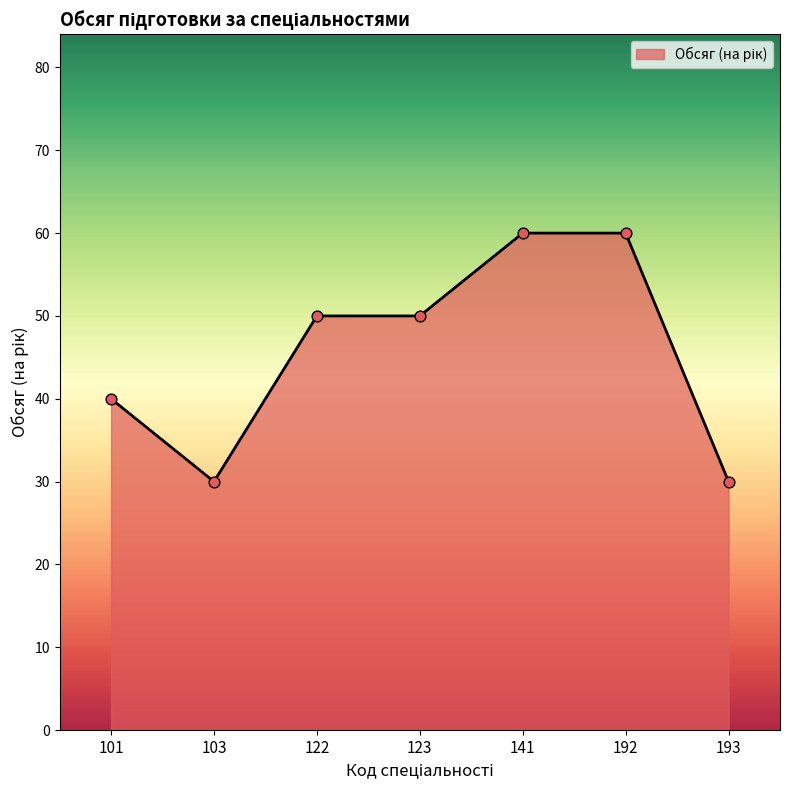

What is the ratio of the value at 192 to the value at 103?

2.0